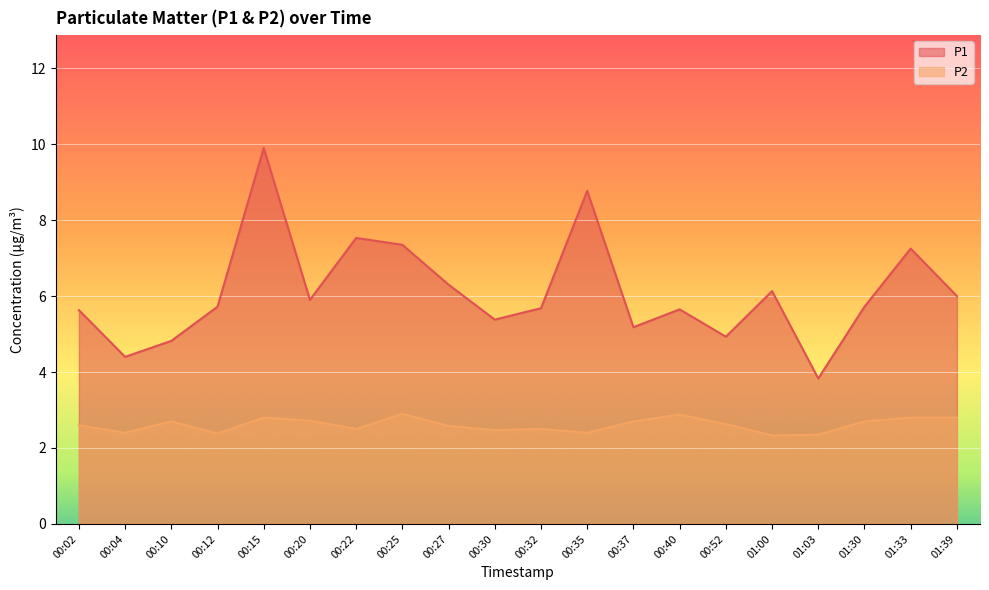

True or false: P1 has a value of 7.3 at 00:25.

True